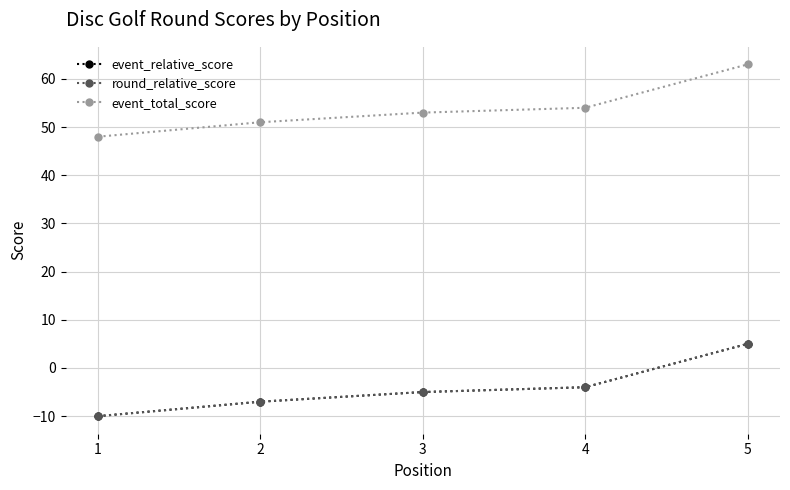

What is the value of the round_relative_score point at the 5th from the left?

5